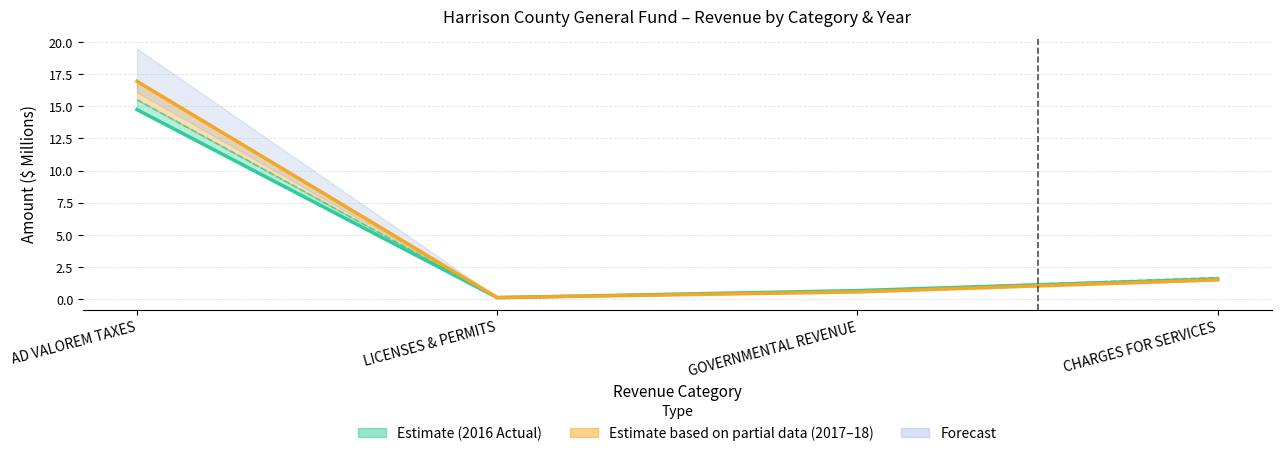

Reading left to right, list all the values displayed in this chart.

2016 Actual: 14.7	0.1	0.7	1.6
2018 Budget: 16.9	0.1	0.6	1.5